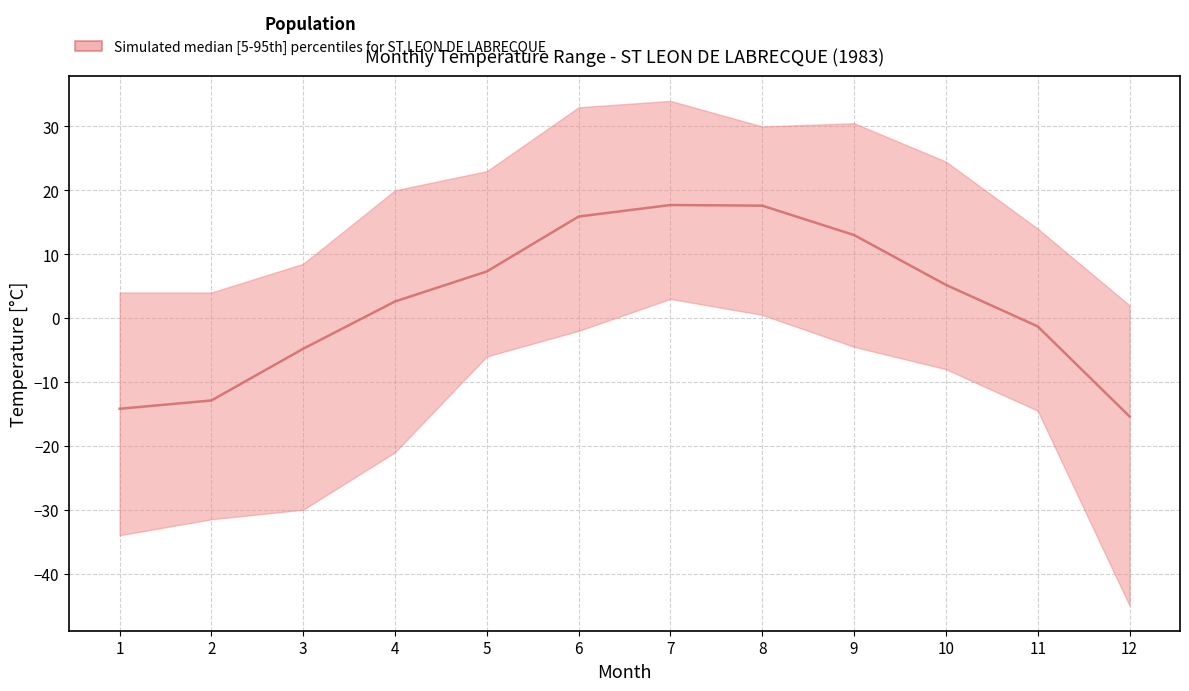

Count the number of categories in the chart.

12